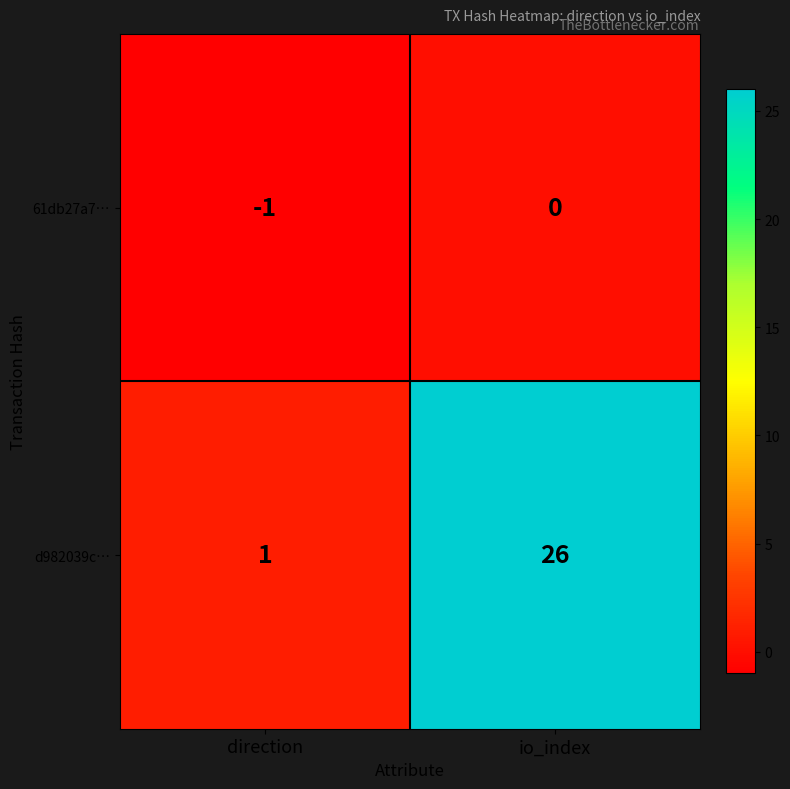

At how many categories does at least one series exceed 10?

1